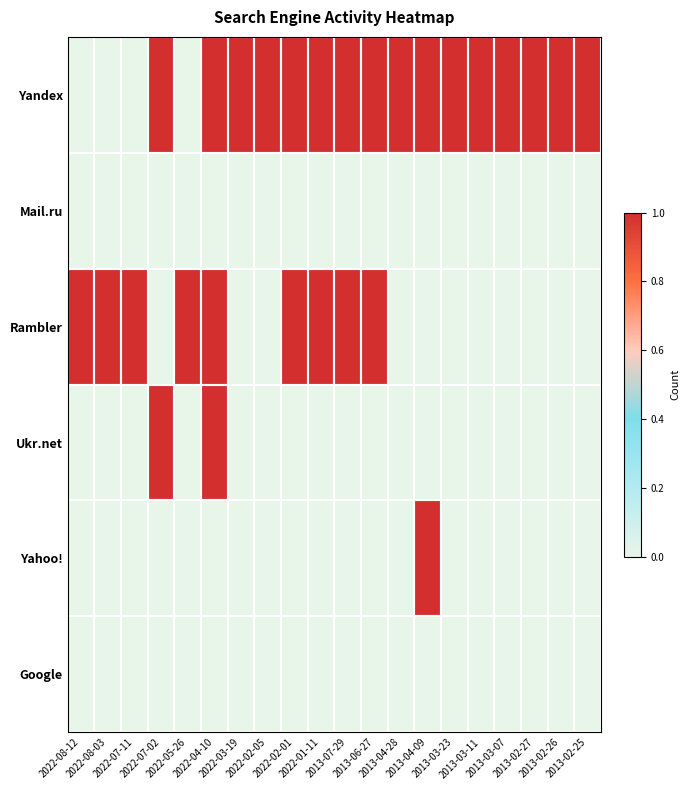

What is the difference between the highest and lowest values at 2013-03-11?

1